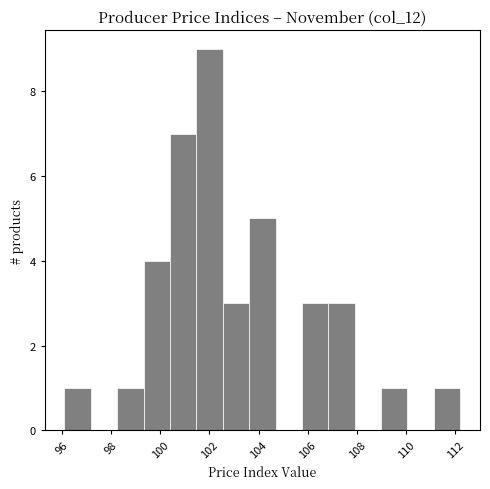

Which range on the x-axis has the tallest bar?

101.4 to 102.6